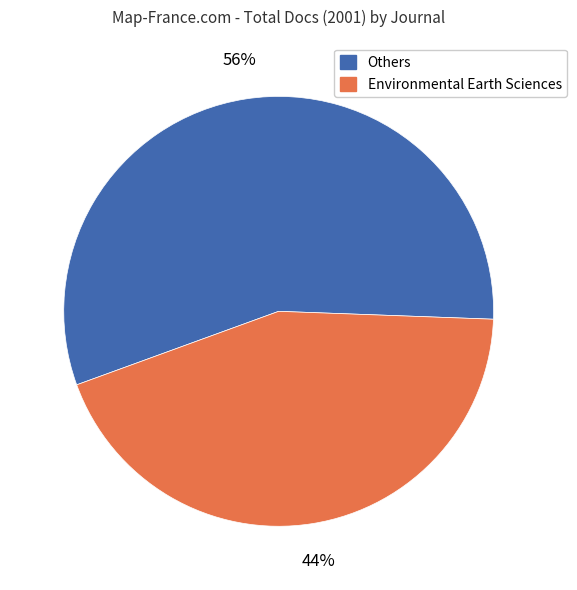

Does any single category account for the majority?

Yes